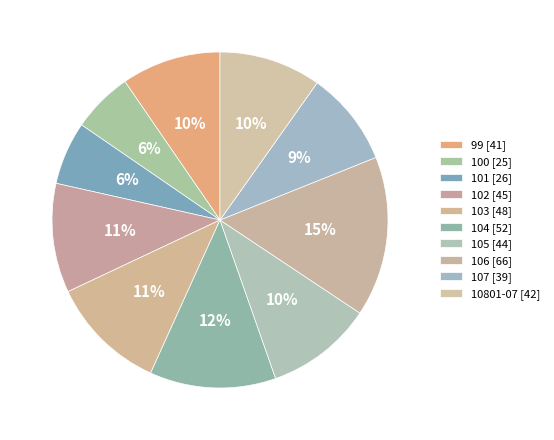

Is 104 the majority of the pie?

No